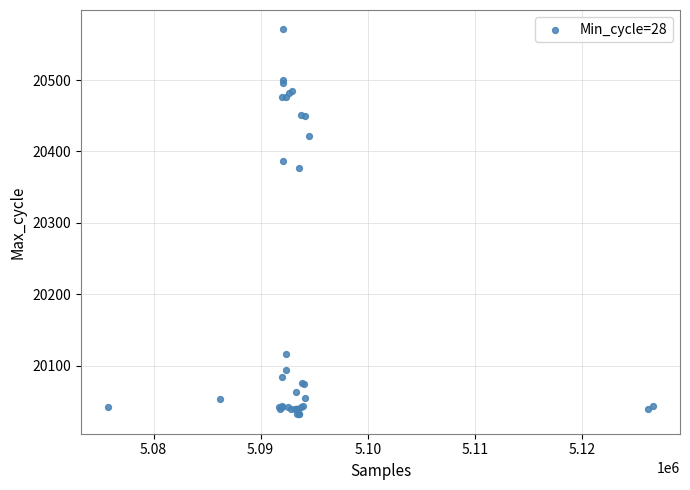

What Y value in the scatter plot is closest to 20301?

20377